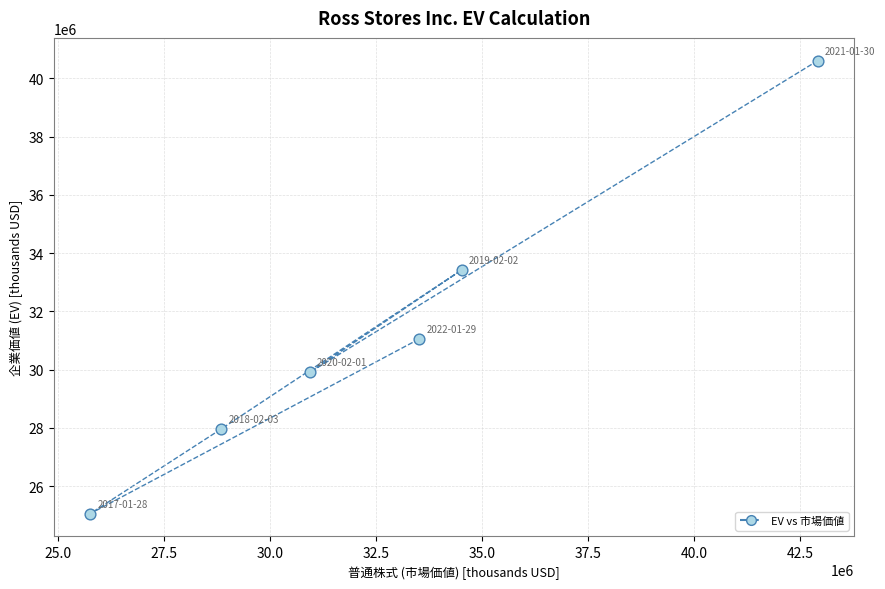

What is the average Y value?

31339028